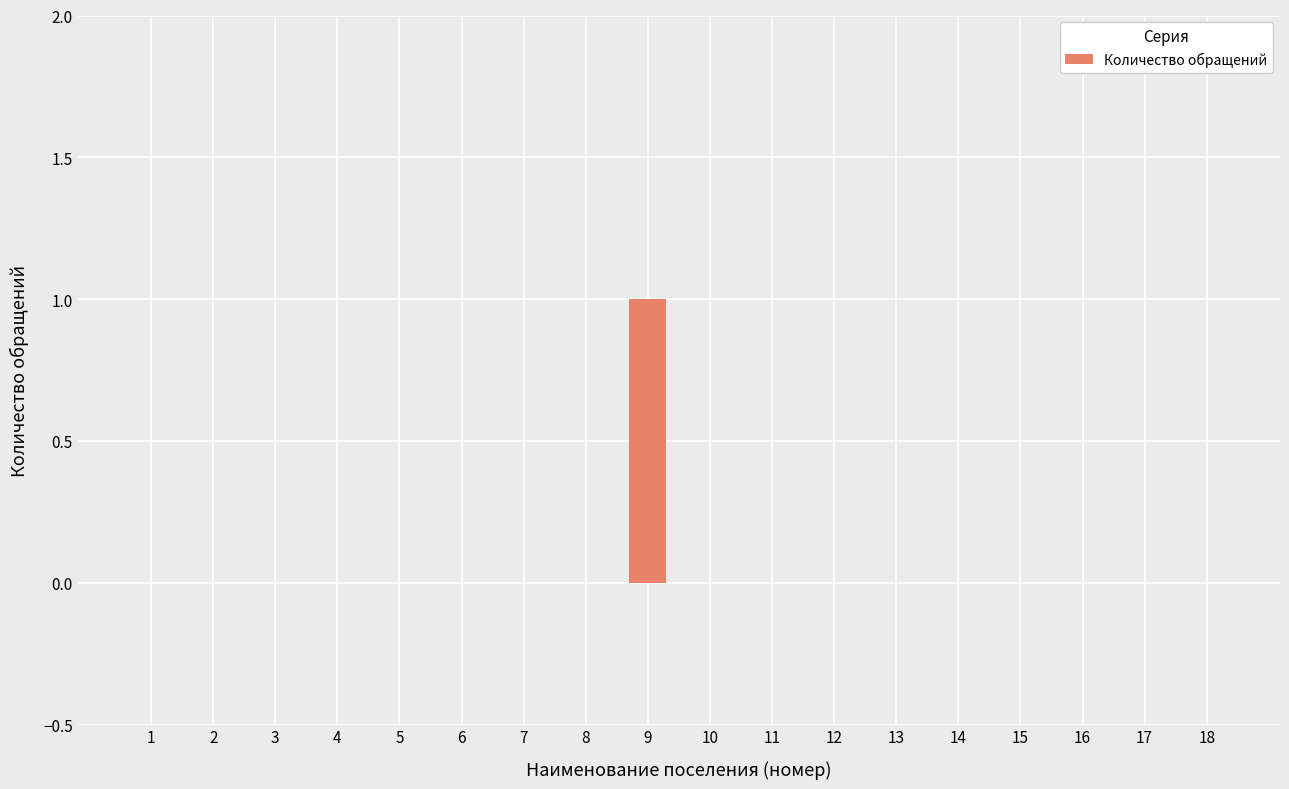

The chart shows a value of 0 at 17. True or false?

True